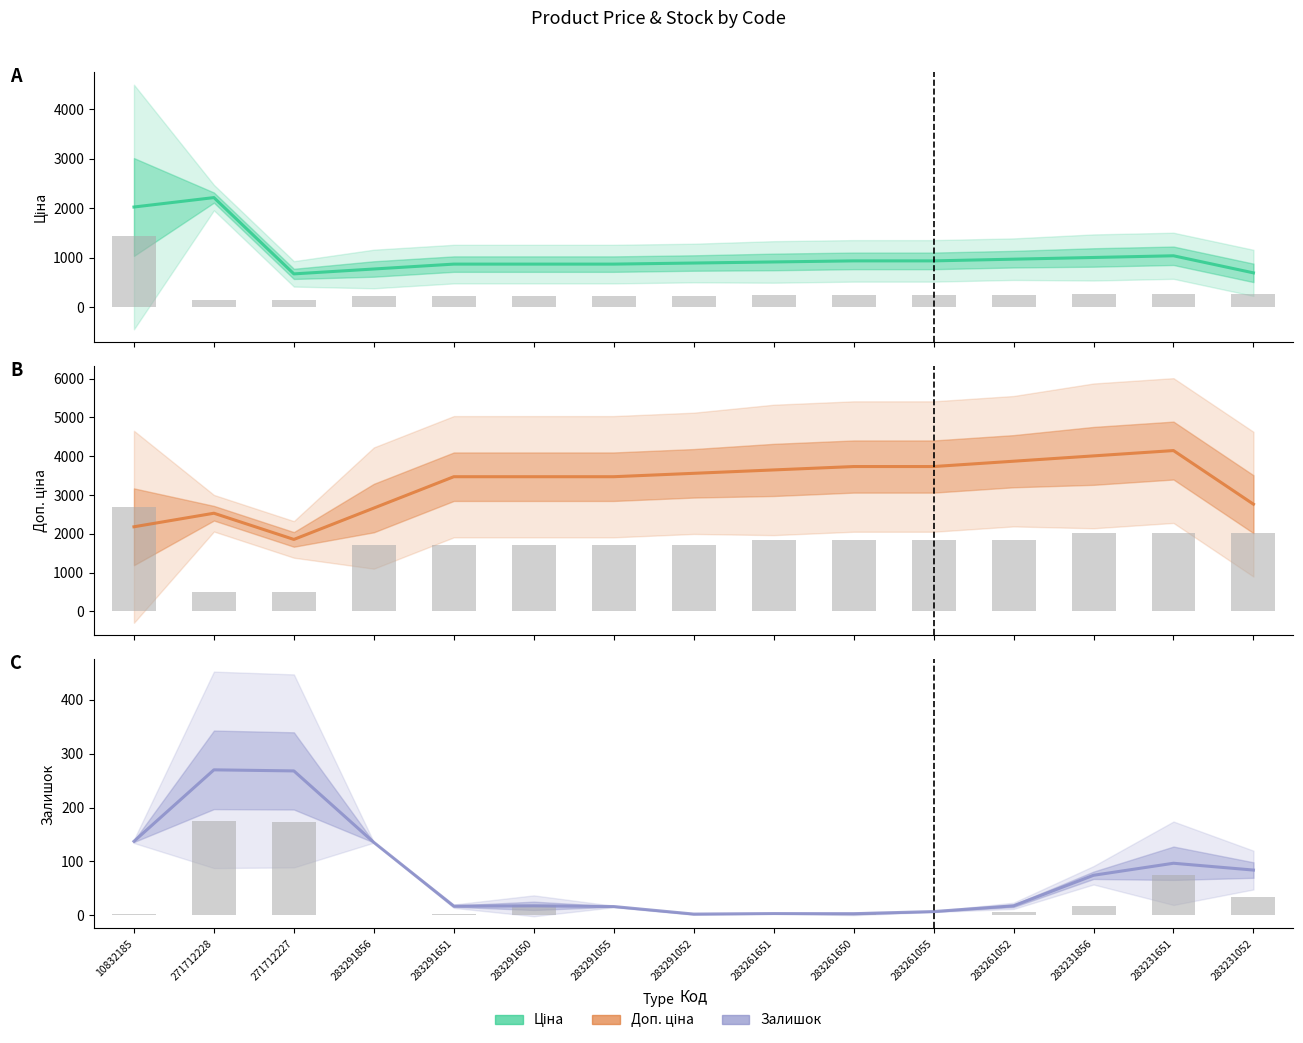

What is the spread (max minus min) of values at 271712227?

1706.5